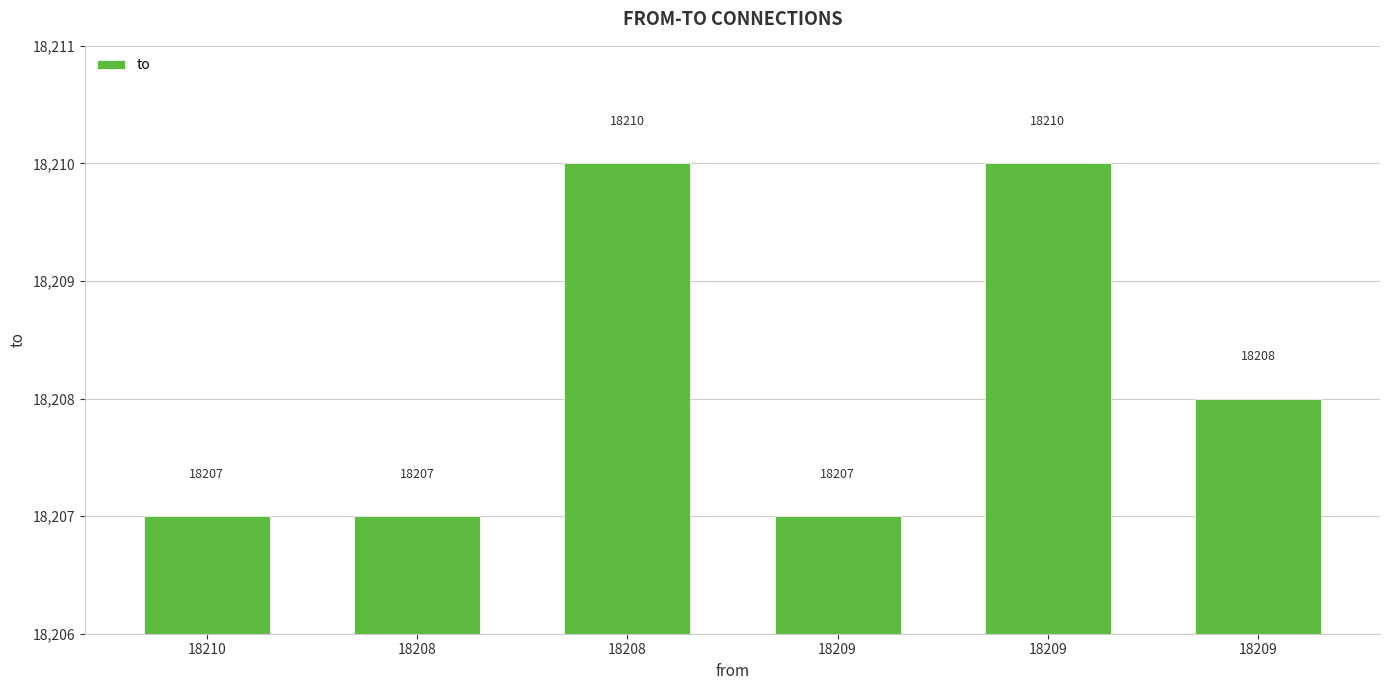

Which label corresponds to the largest value in the chart?

18208